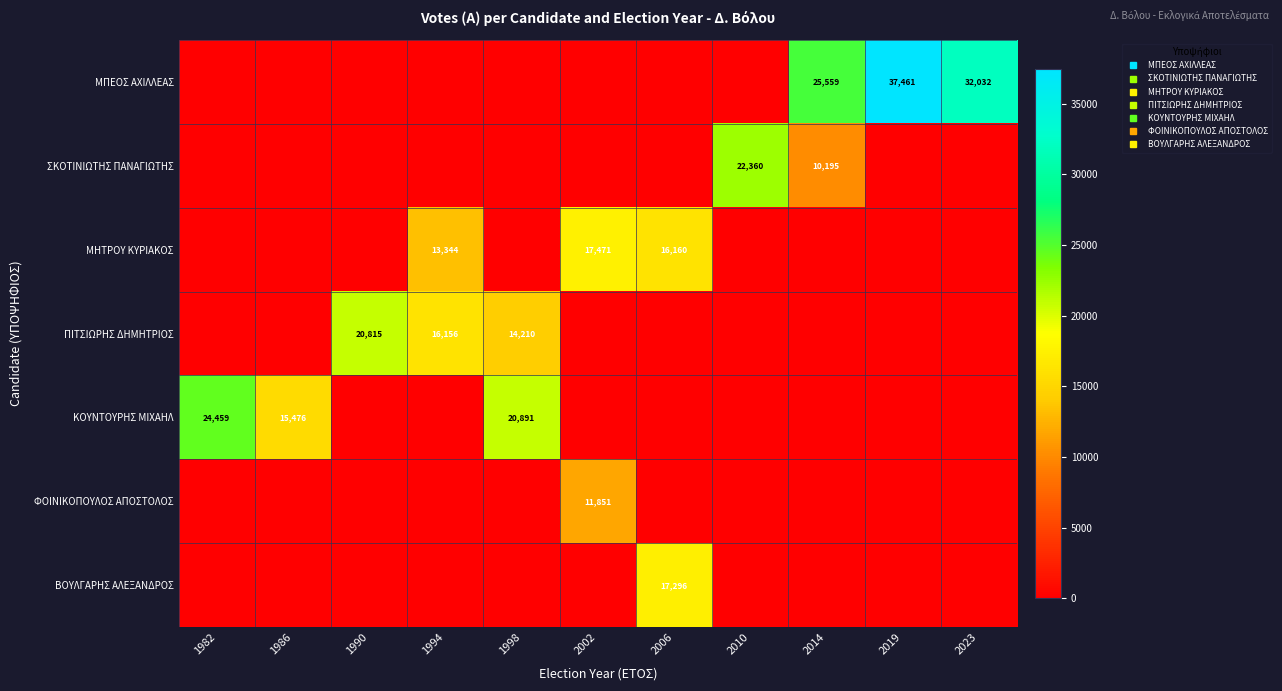

Which has a higher value, 2023 or 1990?

2023